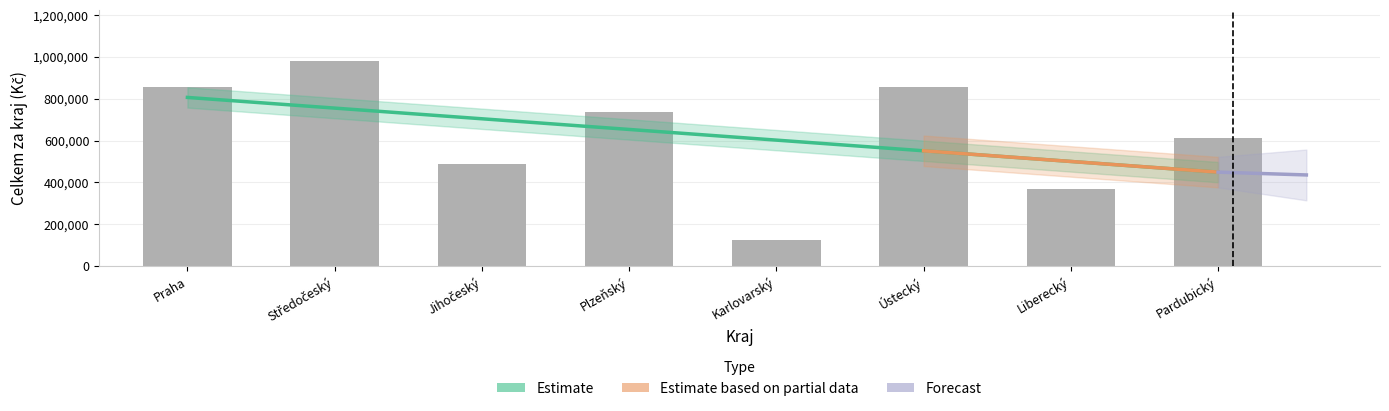

At which category does the chart reach its minimum across all series?

Karlovarský